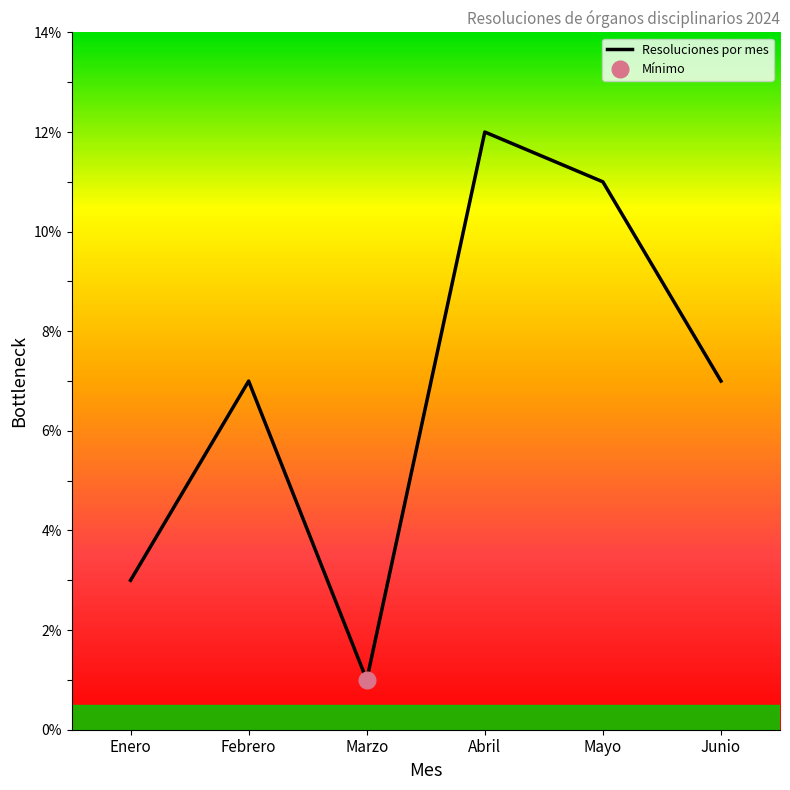

What is the maximum value shown in the chart?

12